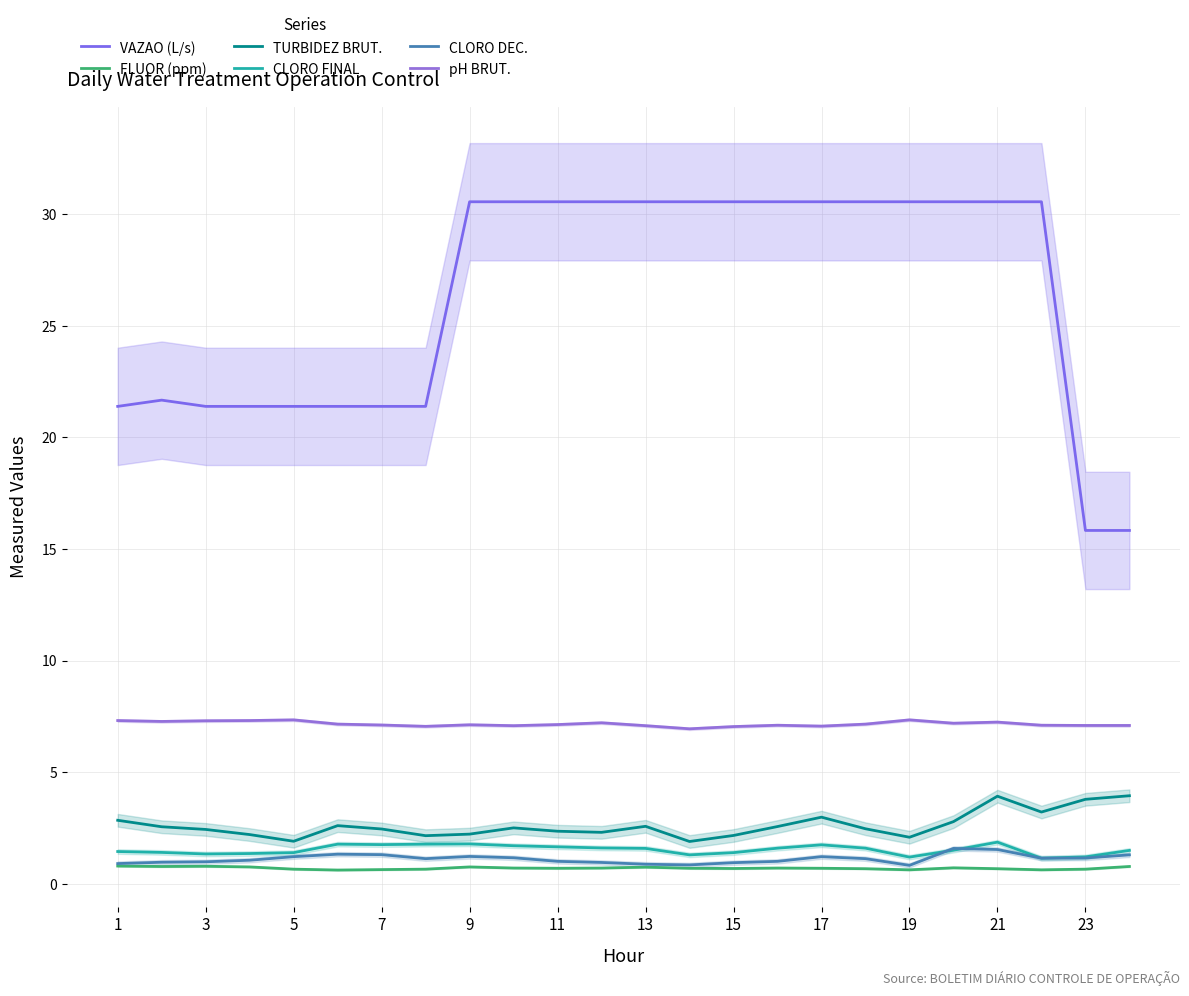

How many distinct data groups are displayed?

6